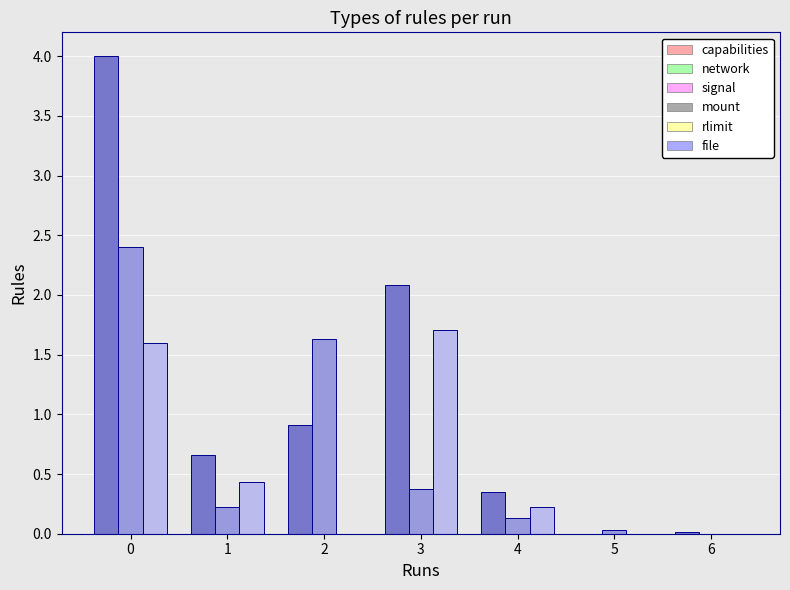

What is the maximum value shown in the chart?

4.0